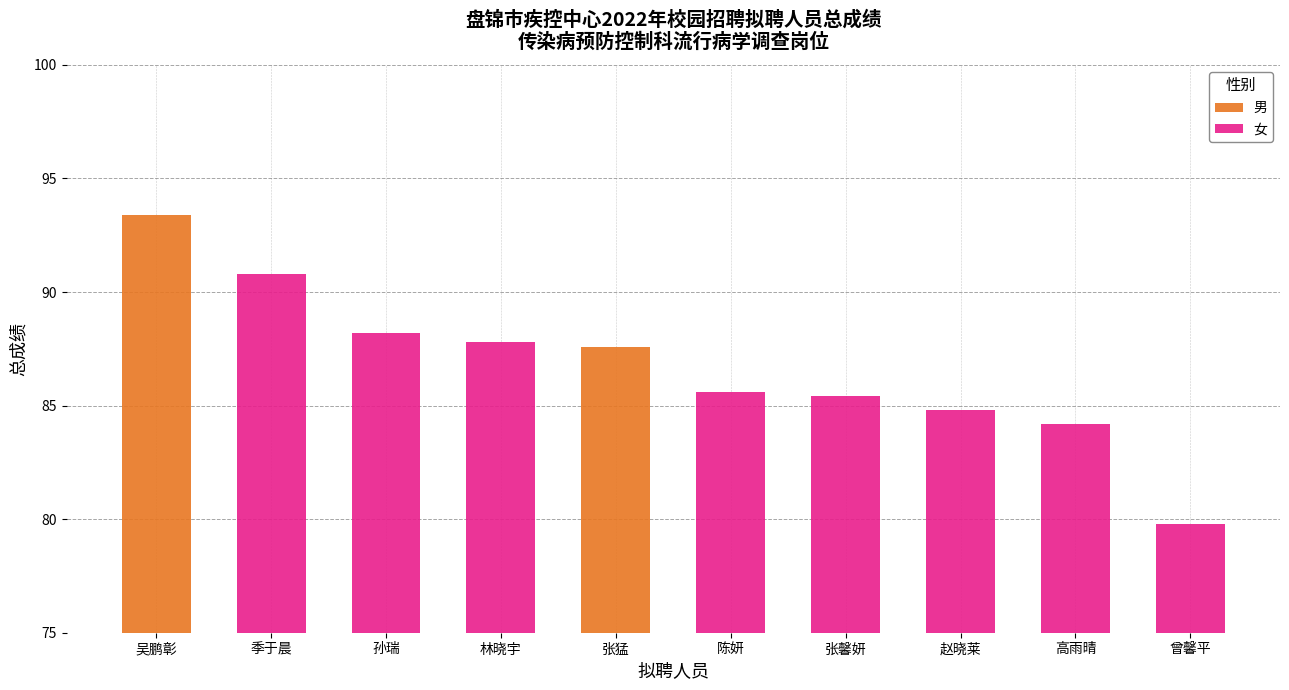

What is the label of the 3rd bar from the right?

赵晓莱